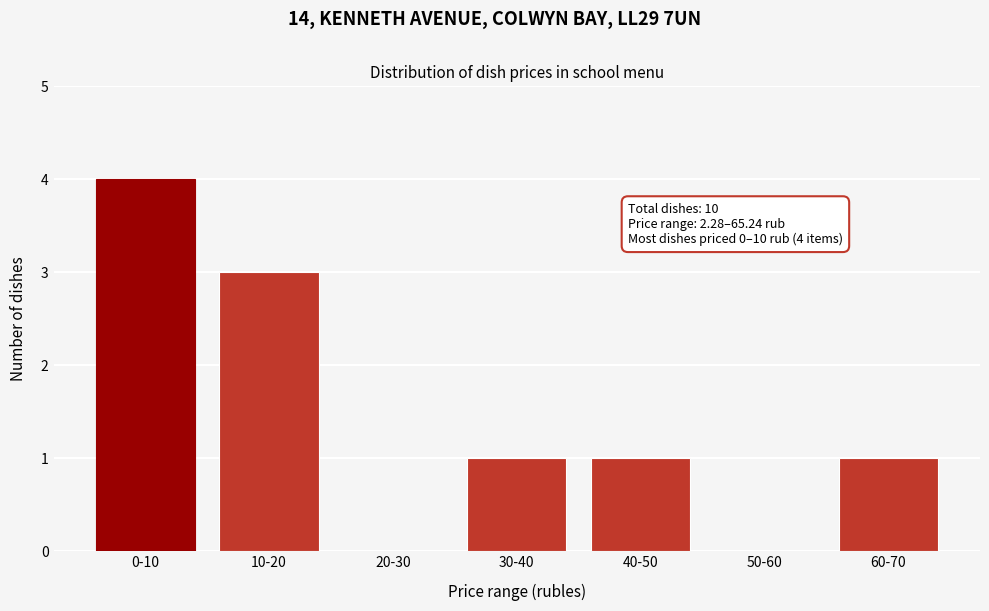

Reading left to right, list all the values displayed in this chart.

0-10=4	10-20=3	20-30=0	30-40=1	40-50=1	50-60=0	60-70=1